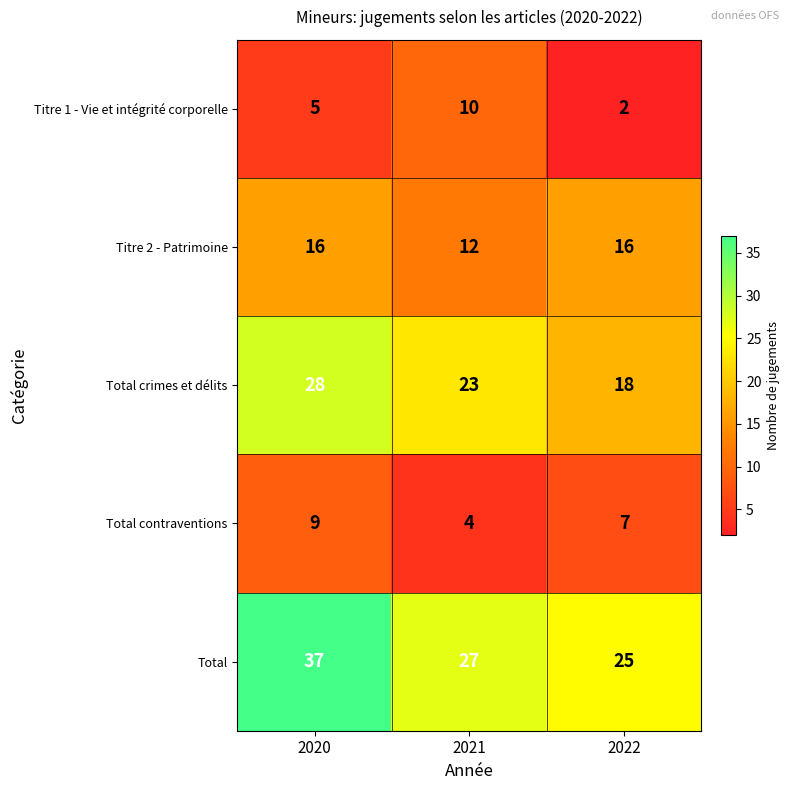

Count the number of data series in this chart.

5